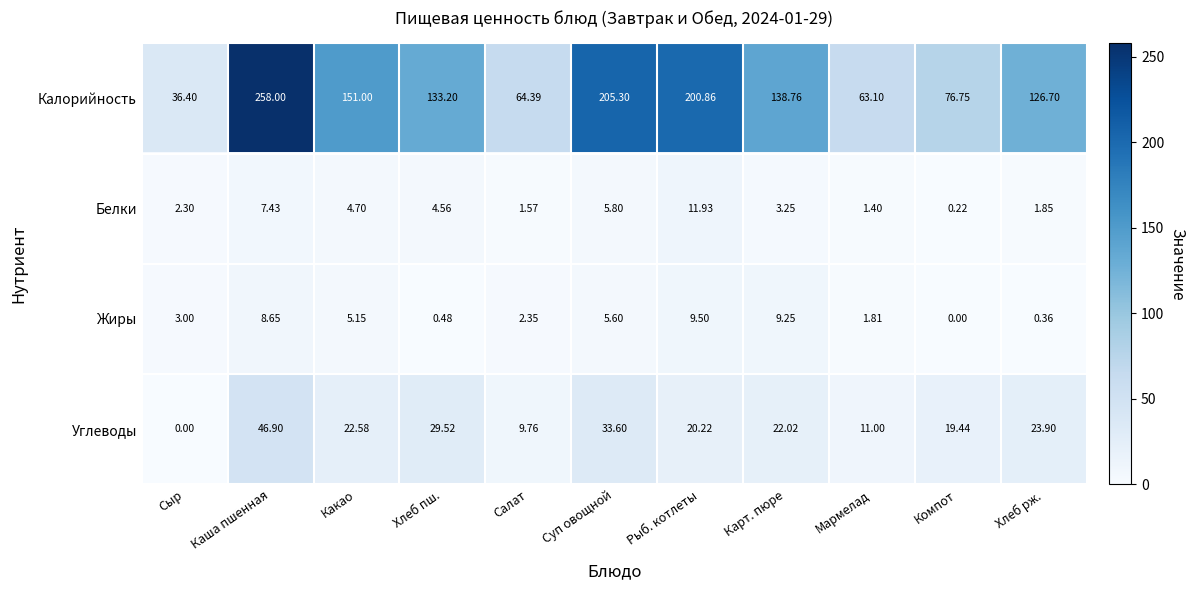

At Сыр, list the series in order from smallest to largest.

Углеводы, Белки, Жиры, Калорийность